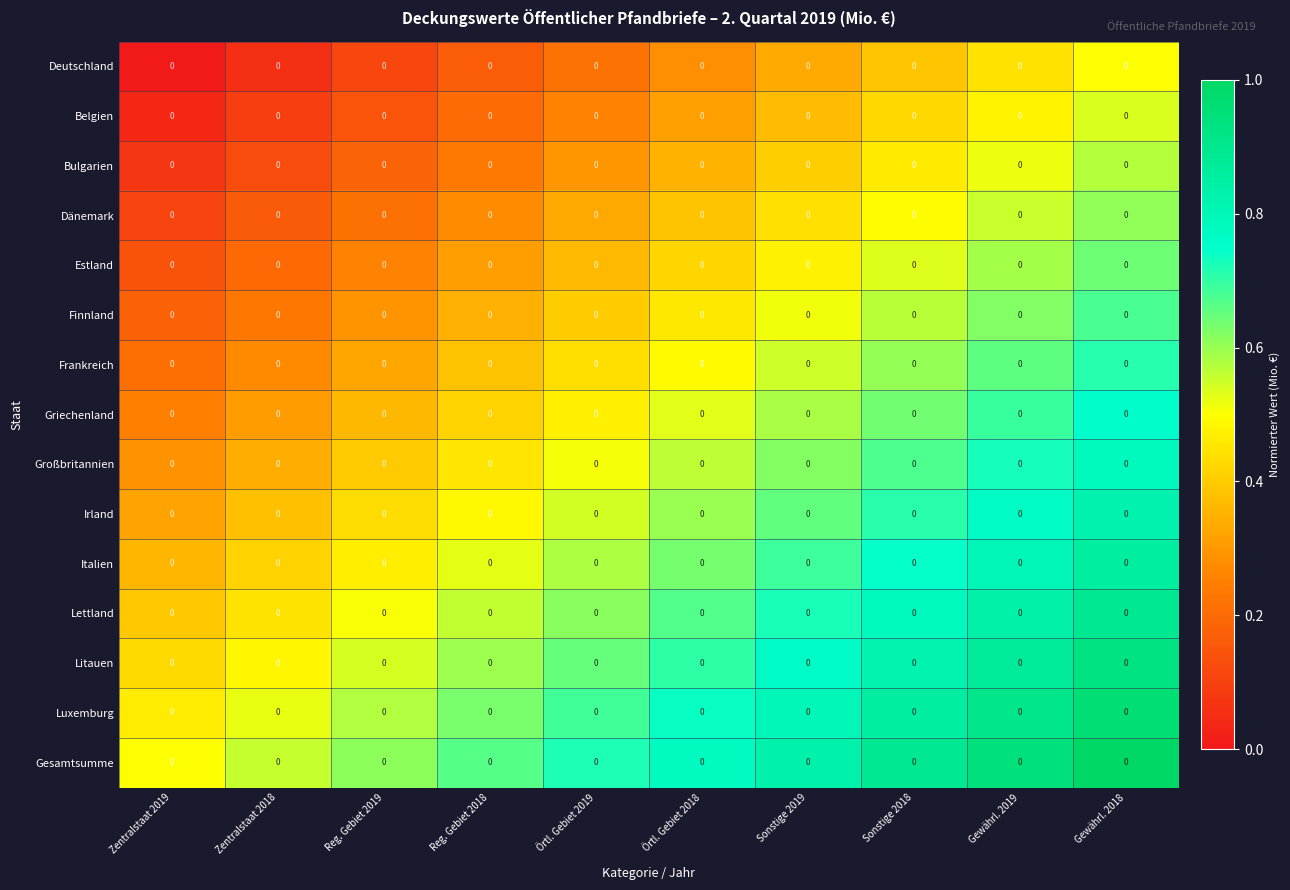

The value of Italien at Sonstige 2018 is 0.7. True or false?

True